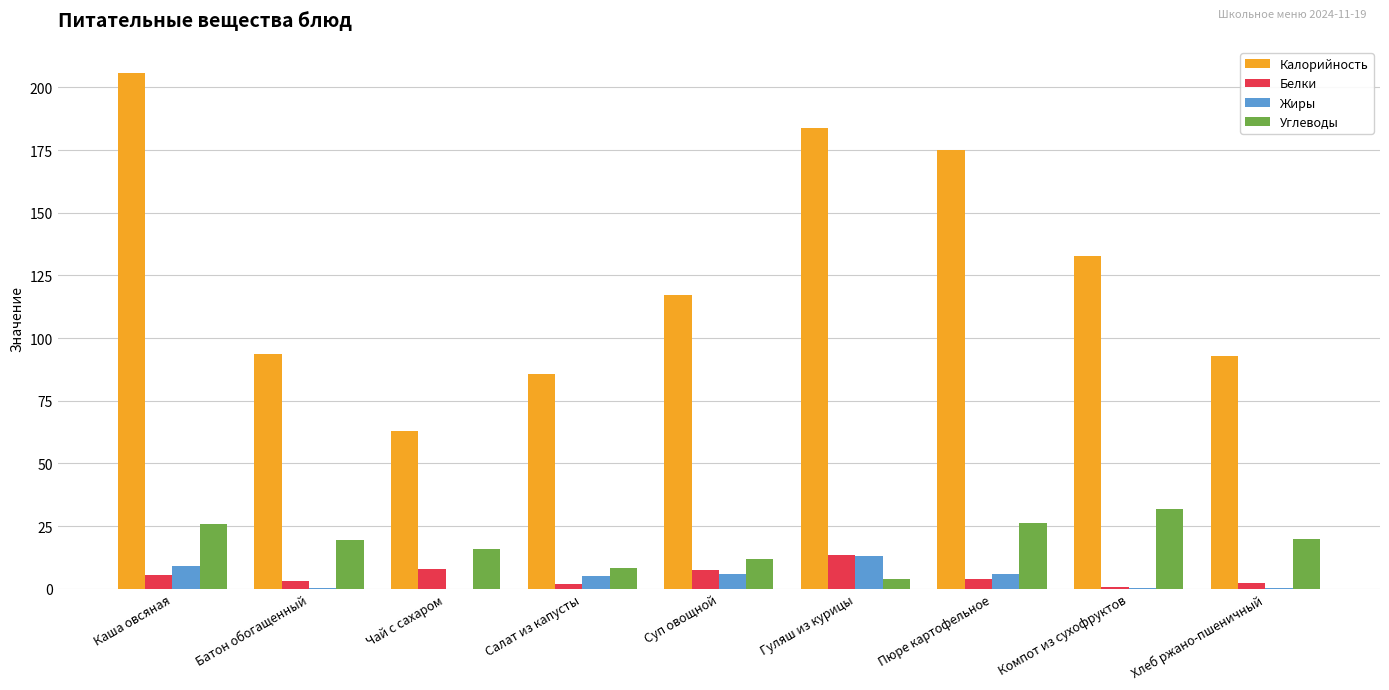

The value of Жиры at Салат из капусты is 5.0. True or false?

True